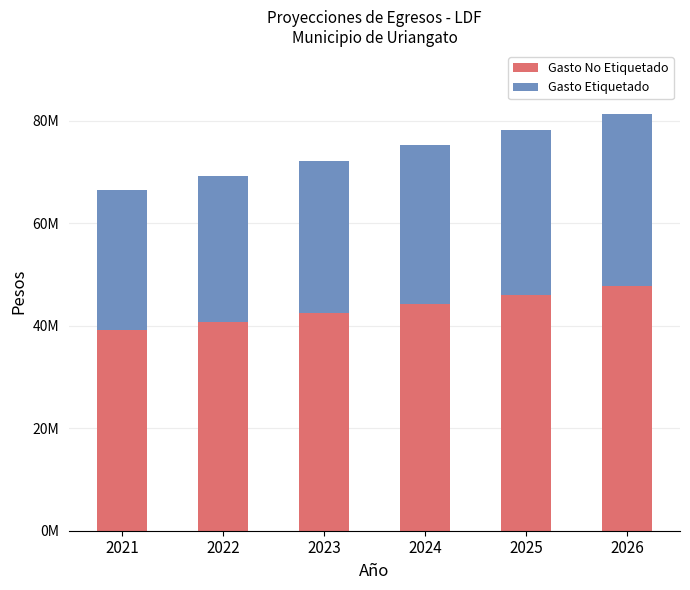

What is the difference between the second highest and second lowest values in the Gasto Etiquetado series?

3712045.1